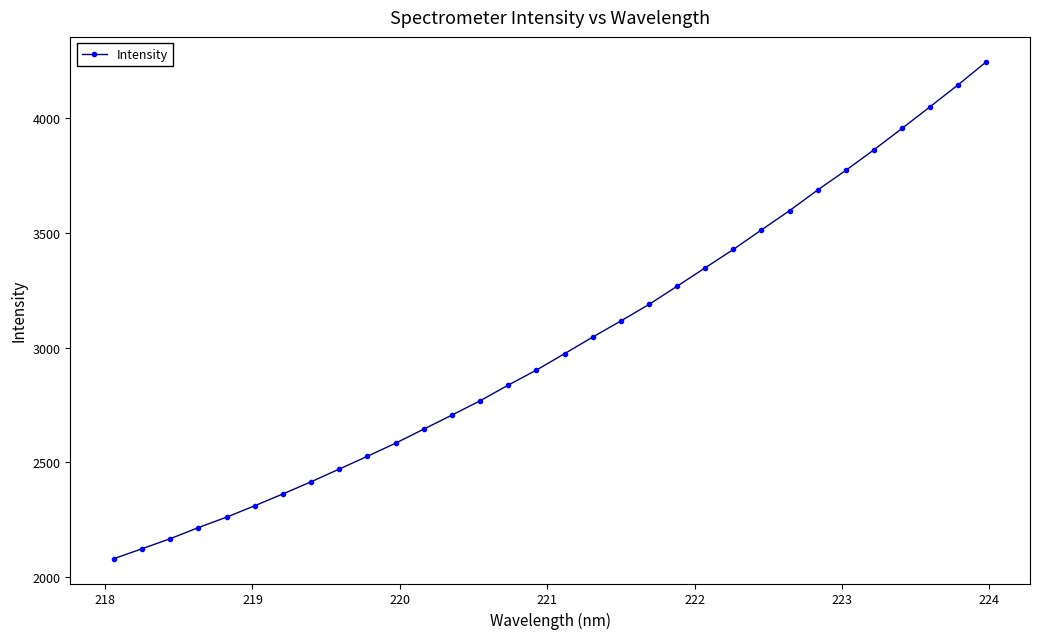

What is the sum of all values?

96578.5